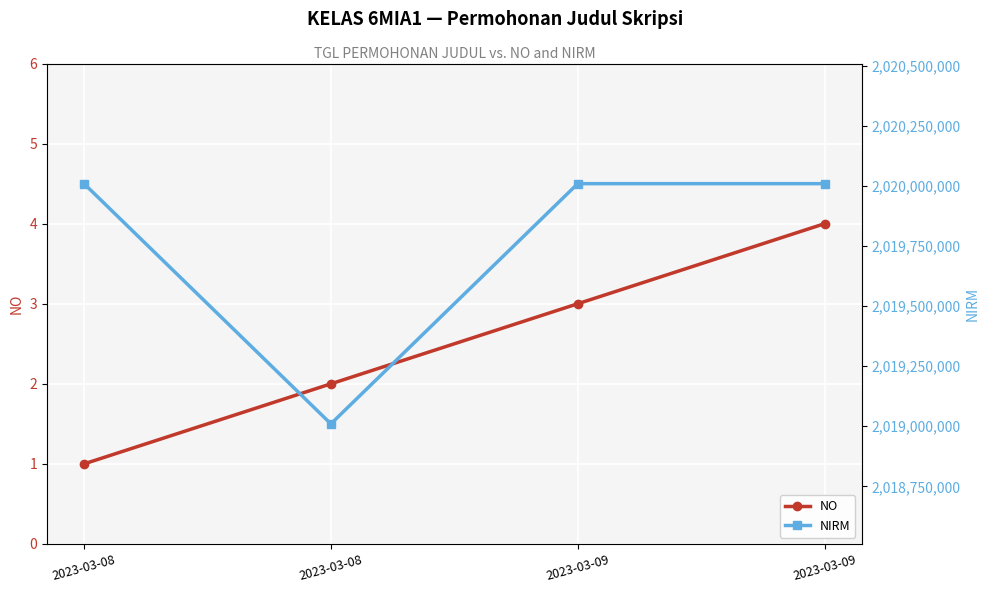

Is it true that NO equals 1 at 2023-03-08?

False